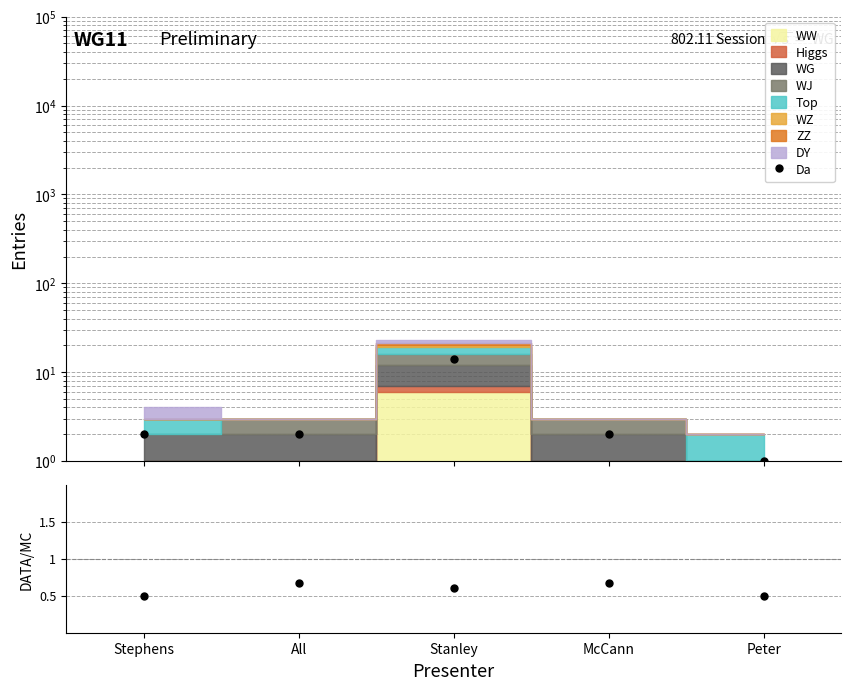

How many categories are shown in the chart?

5